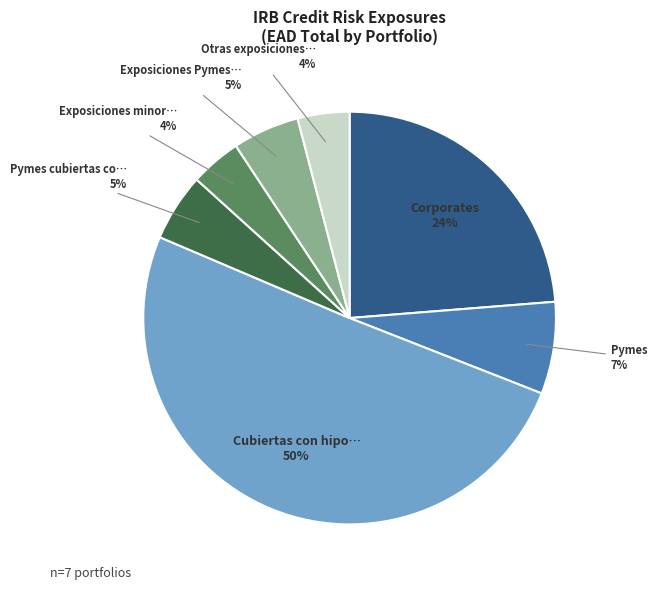

To the nearest percent, what is the average slice percentage?

14%